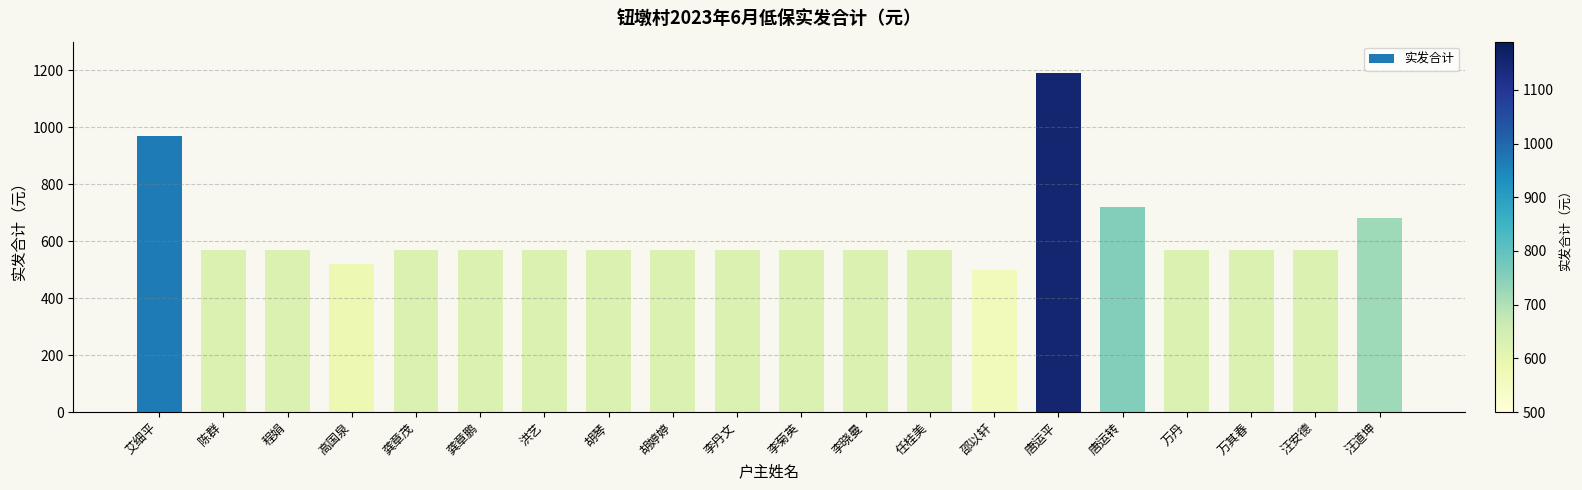

What position from the left is 陈群?

2